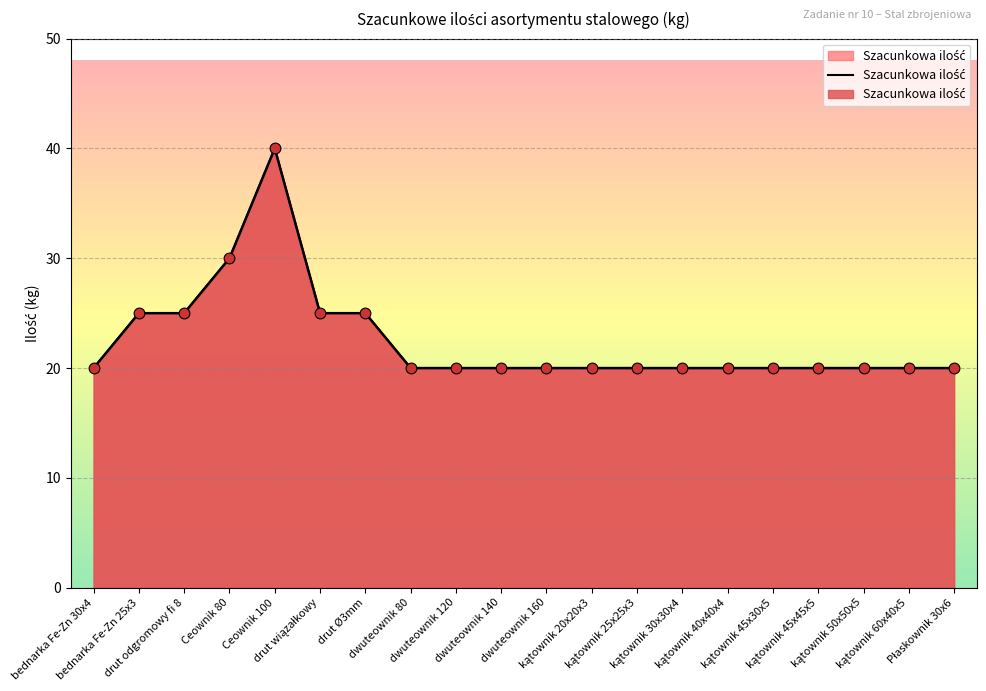

Which has a higher value, Ceownik 80 or kątownik 45x30x5?

Ceownik 80